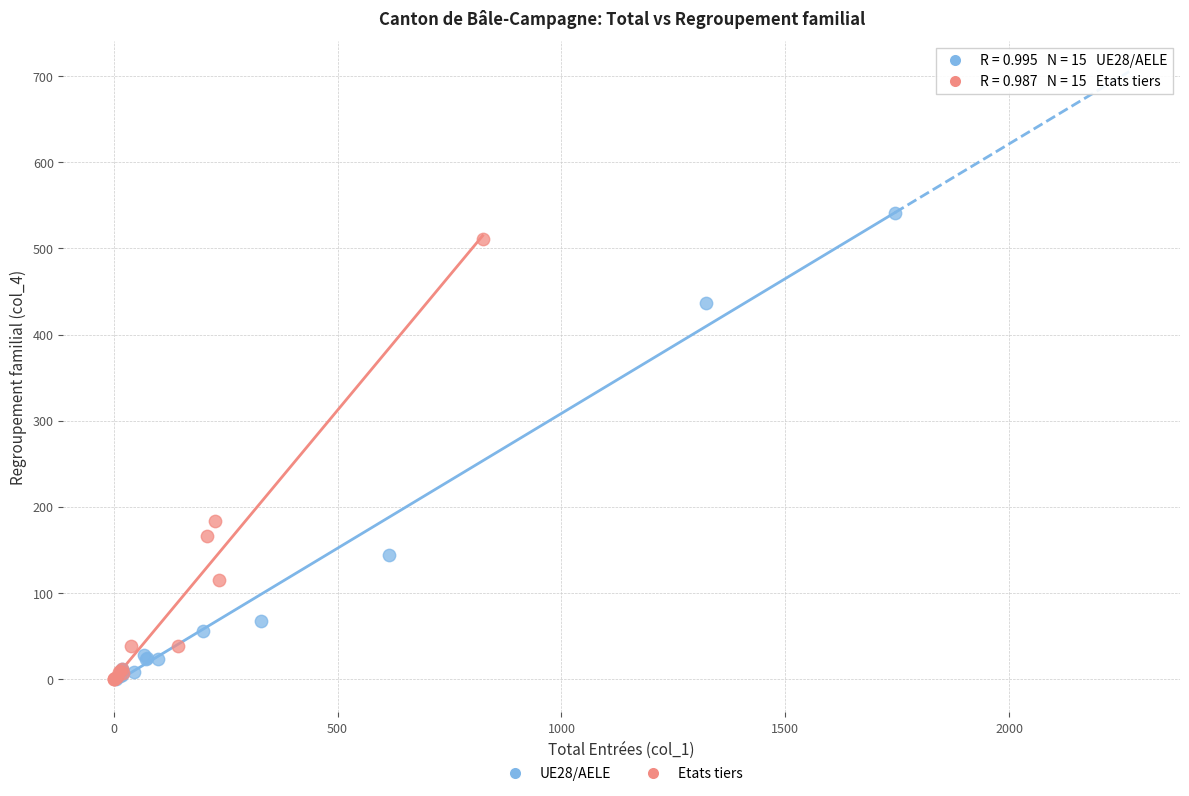

What are all the series names shown in the legend?

UE28/AELE, Etats tiers